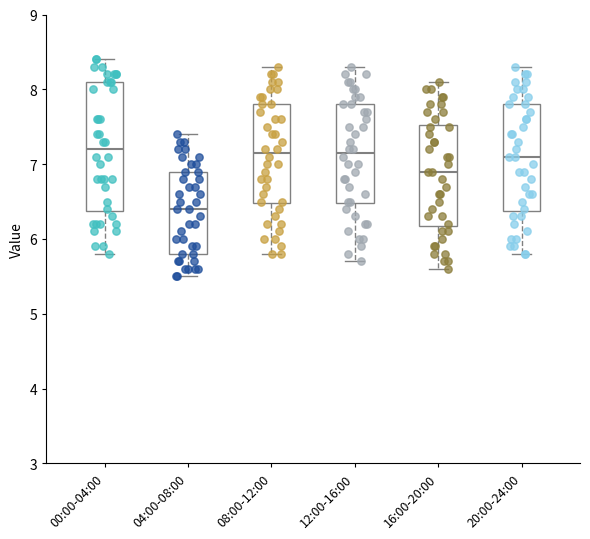

Which box is the tallest, from its lower edge to its upper edge?

00:00-04:00